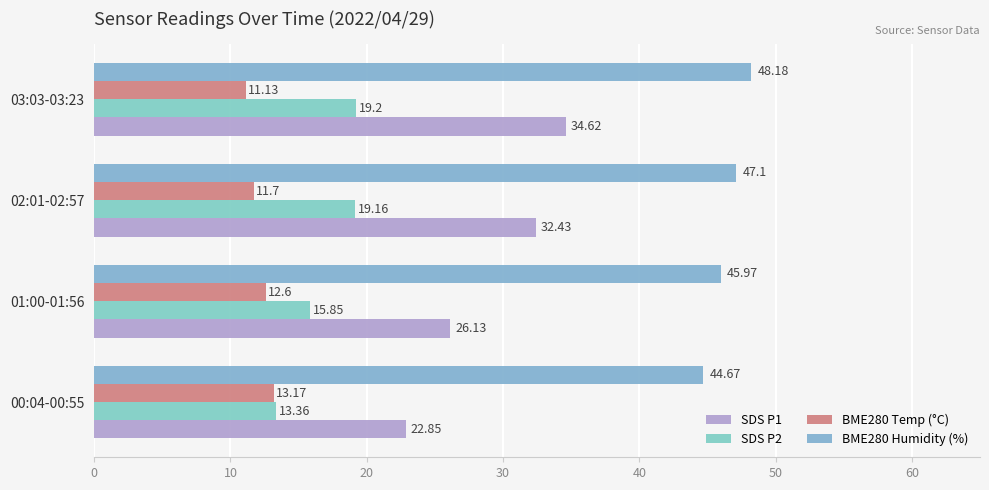

How many data points in SDS P1 are above 32?

2